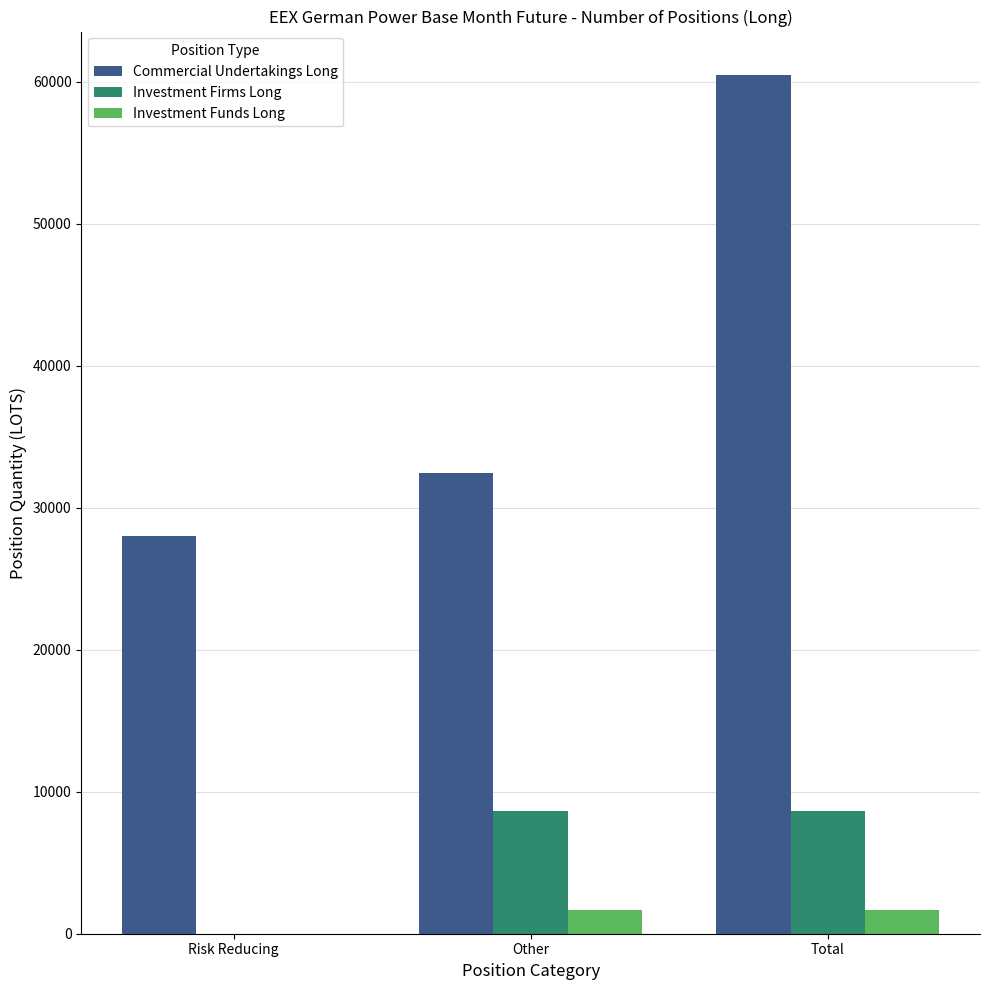

Is it true that Commercial Undertakings Long equals 14908.2 at Risk Reducing?

False